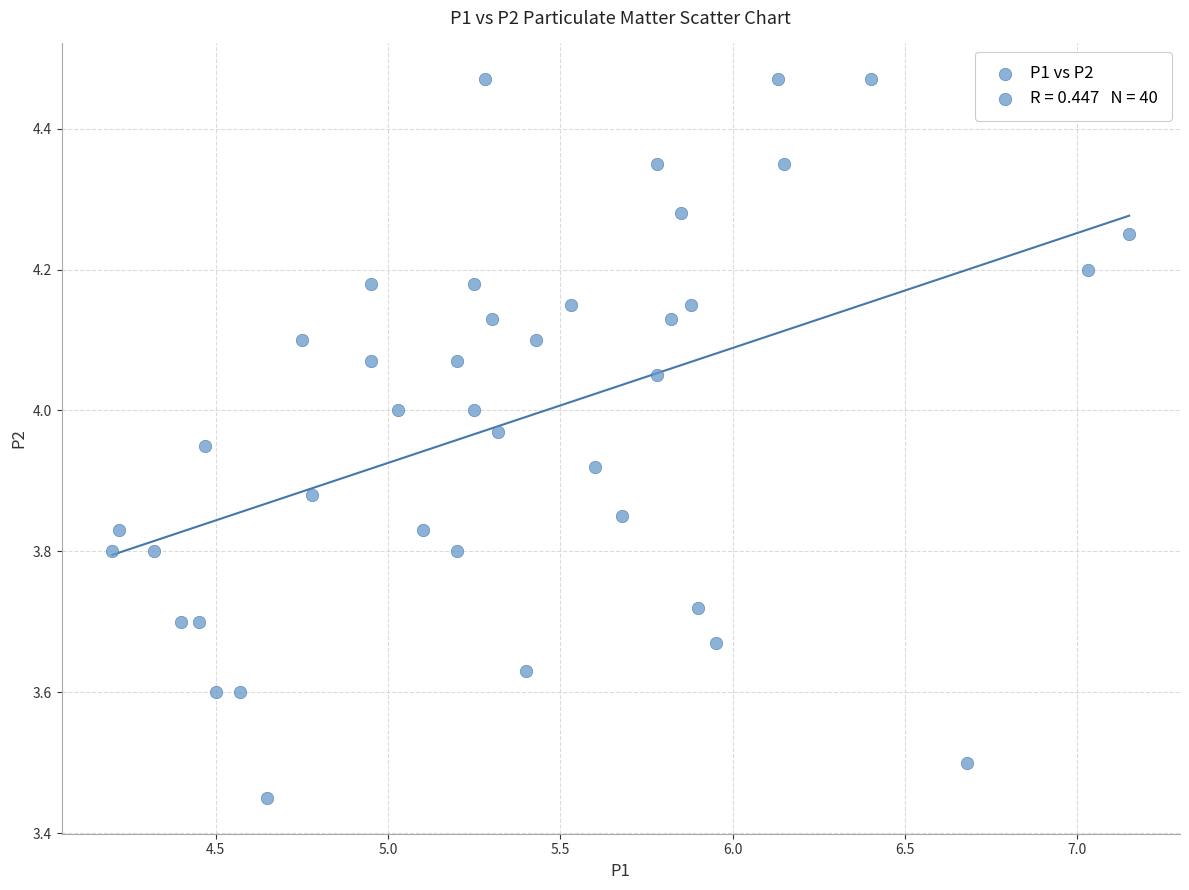

What is the range of X values (max minus min)?

3.0